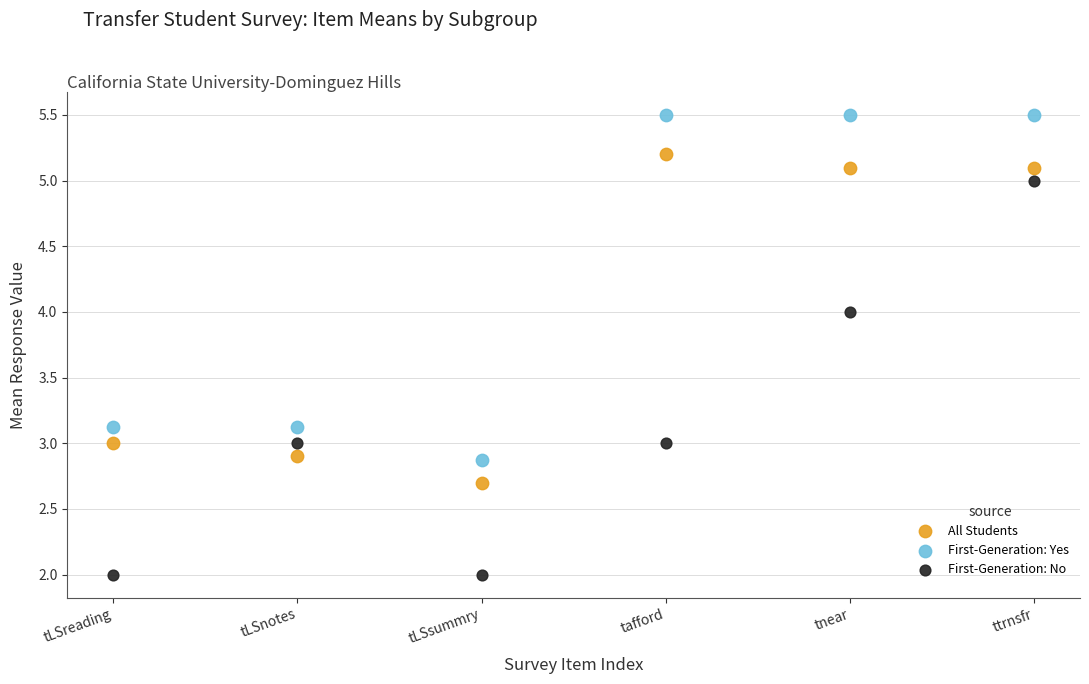

Which series contains the highest Y value?

First-Generation: Yes